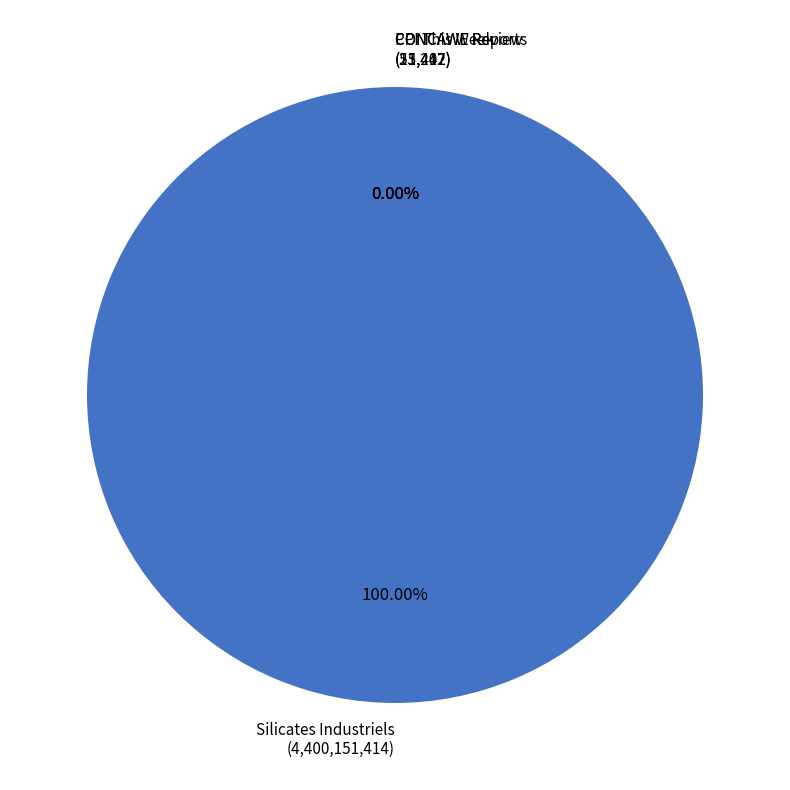

Which slice is the largest?

Silicates Industriels